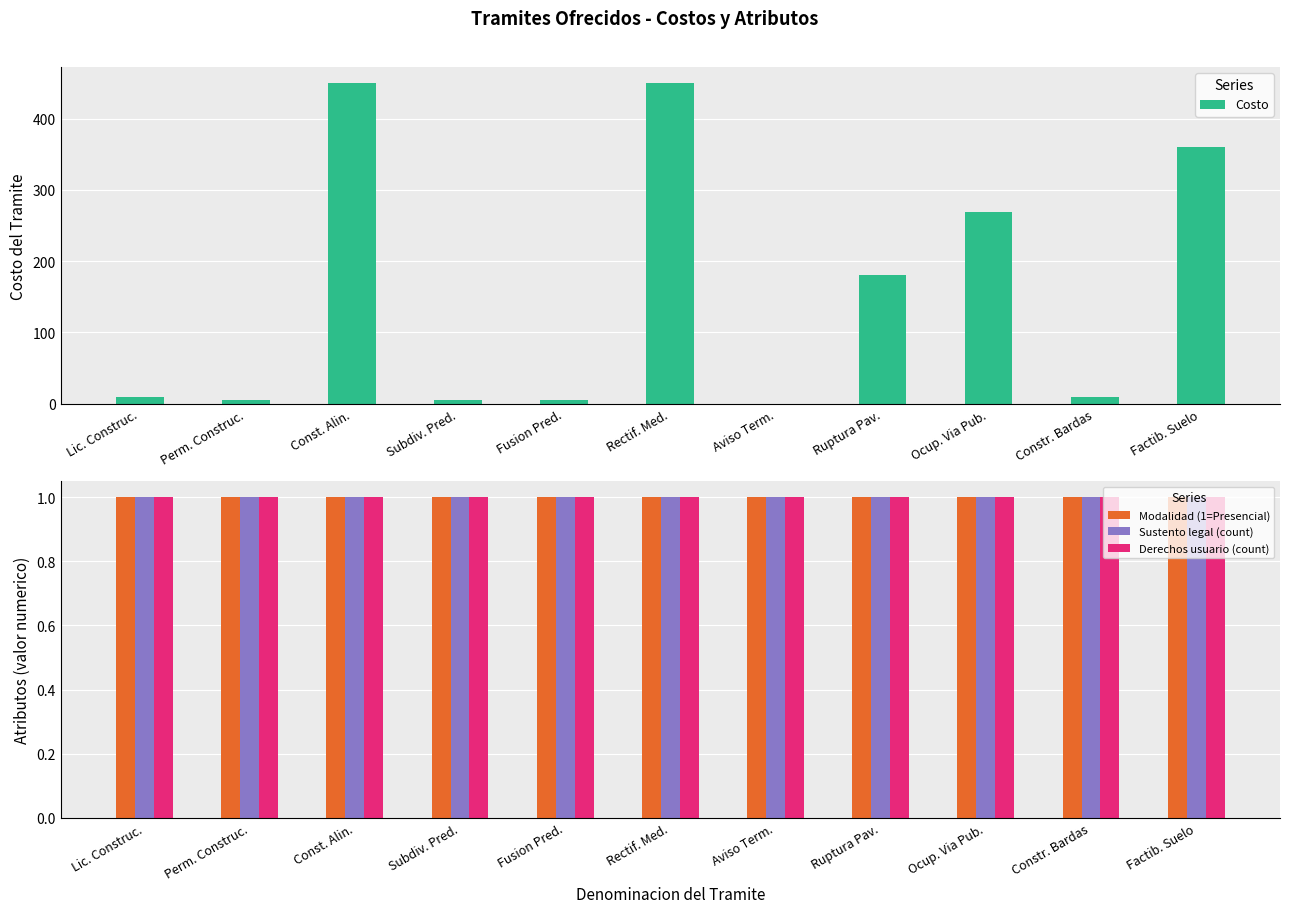

List the series in order of their peak value, lowest first.

Modalidad (1=Presencial), Sustento legal (count), Derechos usuario (count), Costo